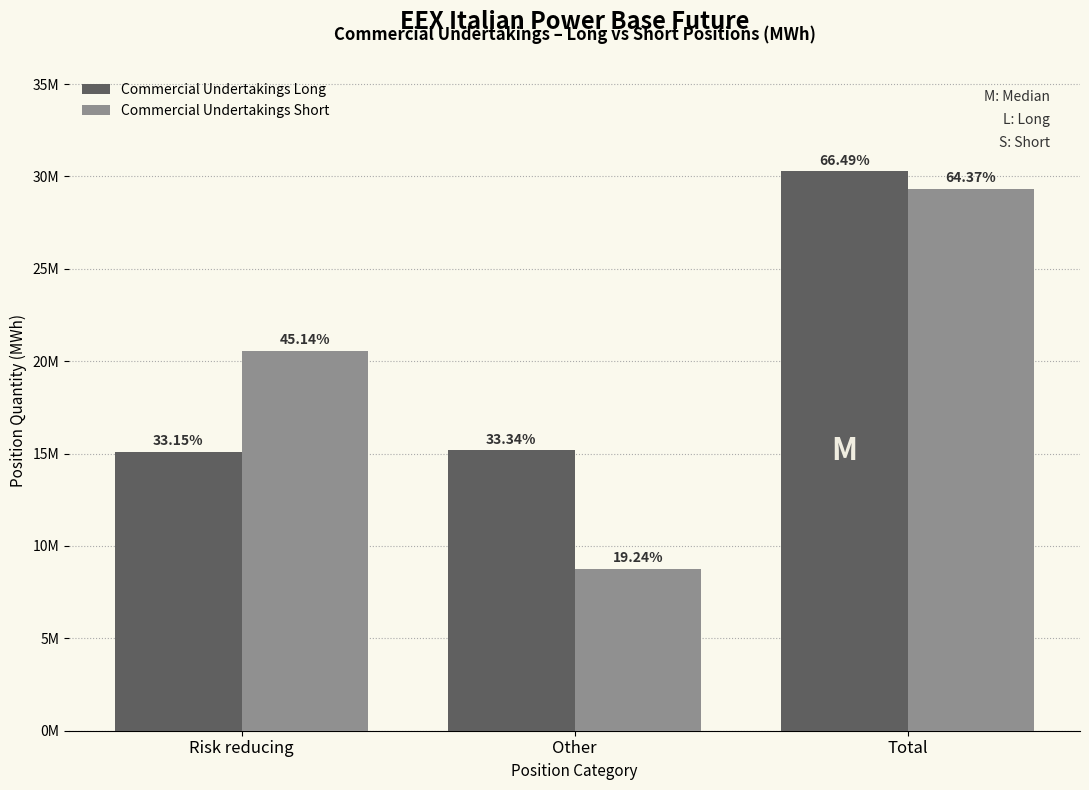

Are the bars horizontal?

No